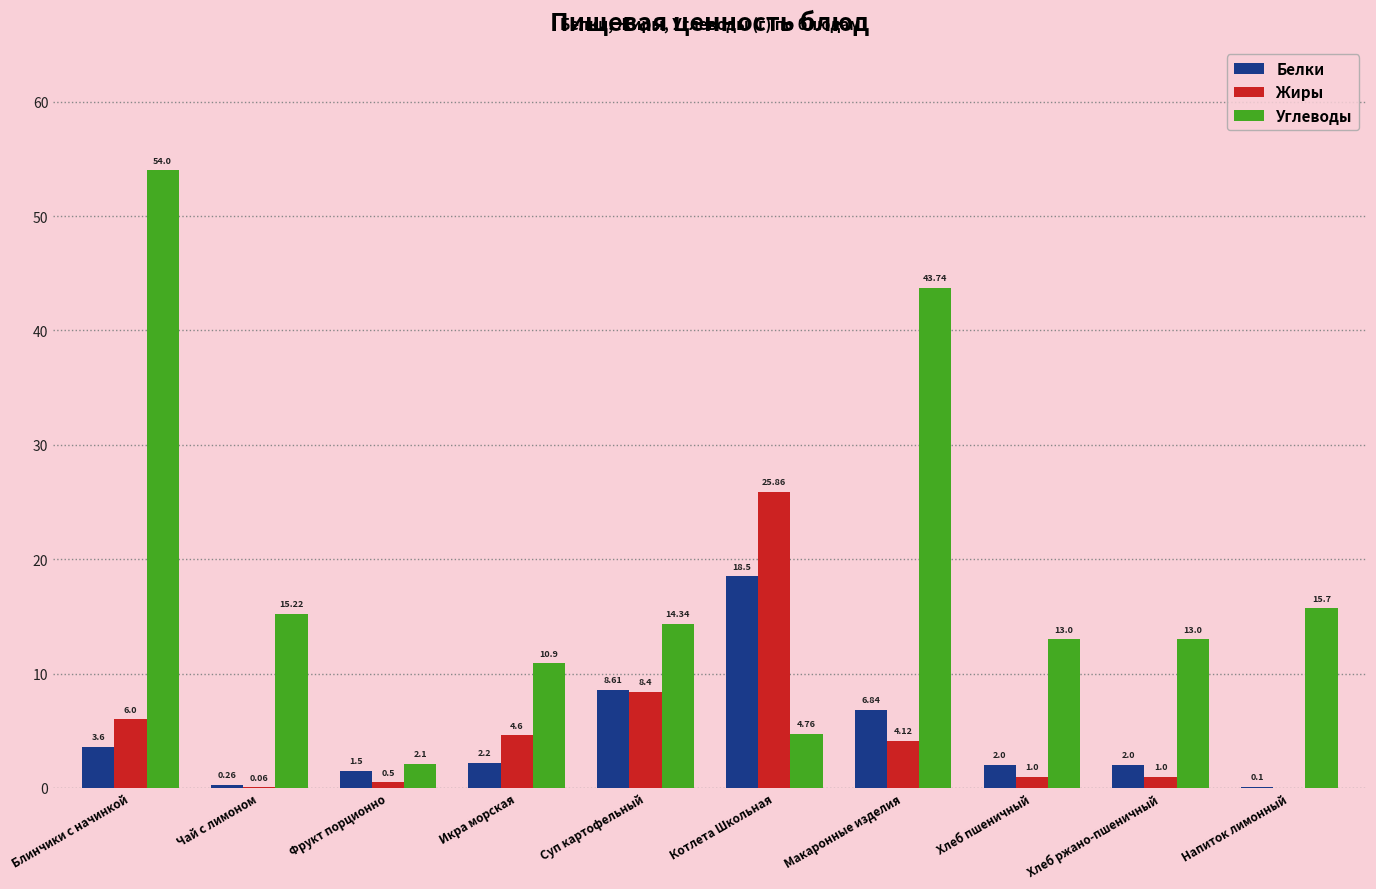

What are all the series names shown in the legend?

Белки, Жиры, Углеводы